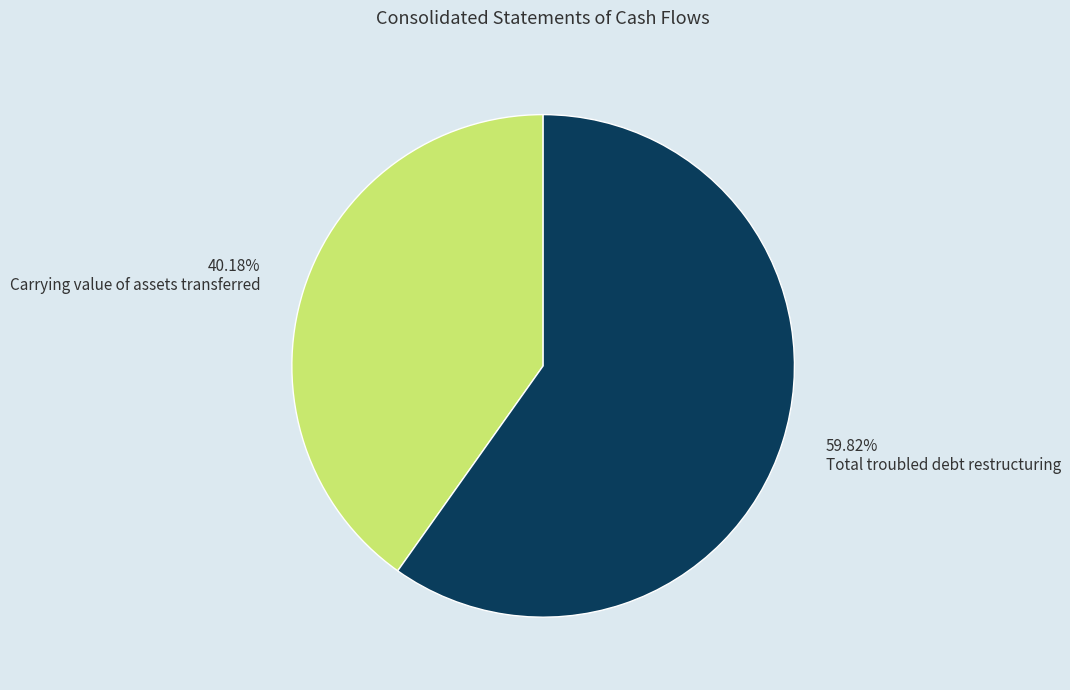

Rank the categories by value from highest to lowest.

59.82% Total troubled debt restructuring, 40.18% Carrying value of assets transferred